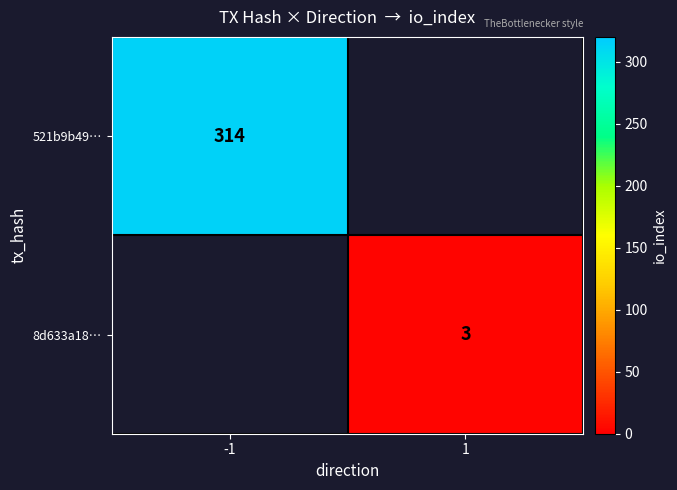

What is the smallest value displayed?

3.0